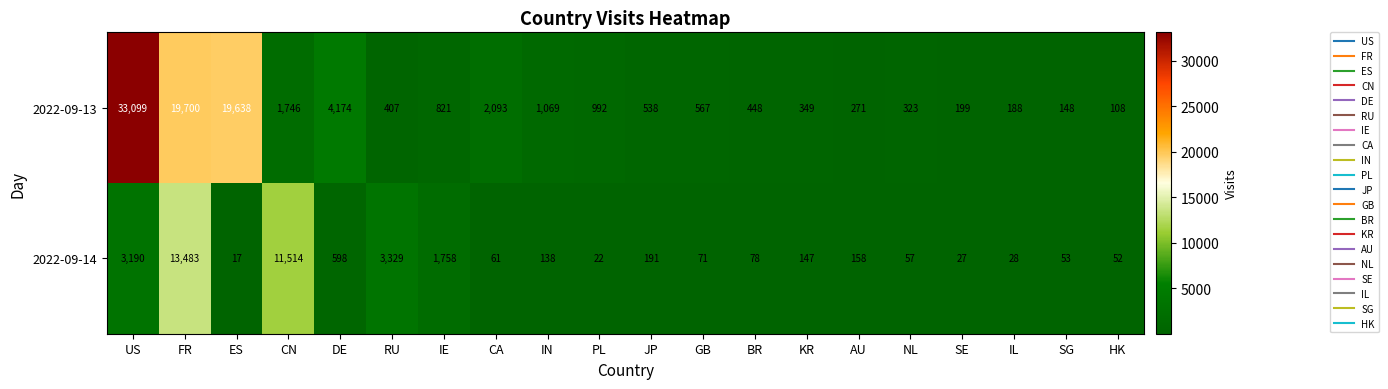

Is it true that 2022-09-14 equals 57 at NL?

True